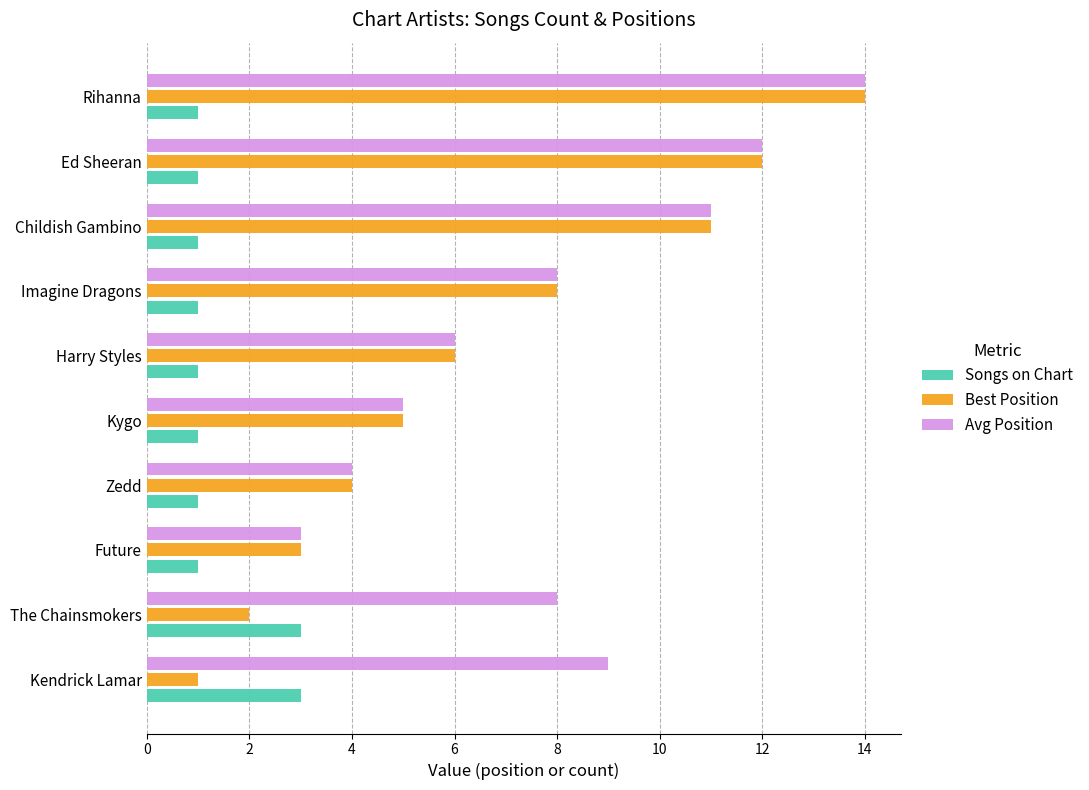

Which series has the largest total across all categories?

Avg Position